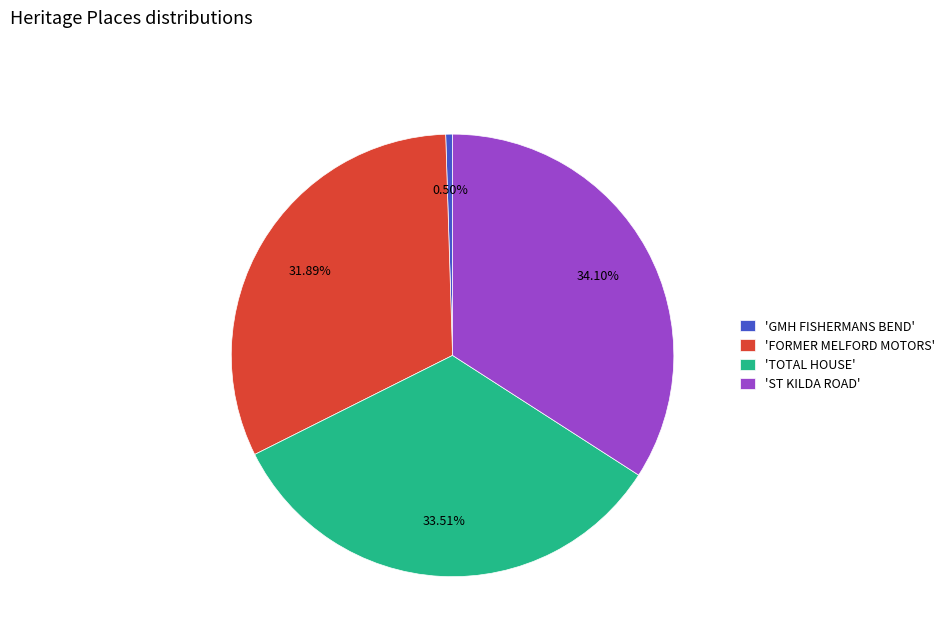

Does any single category account for the majority?

No